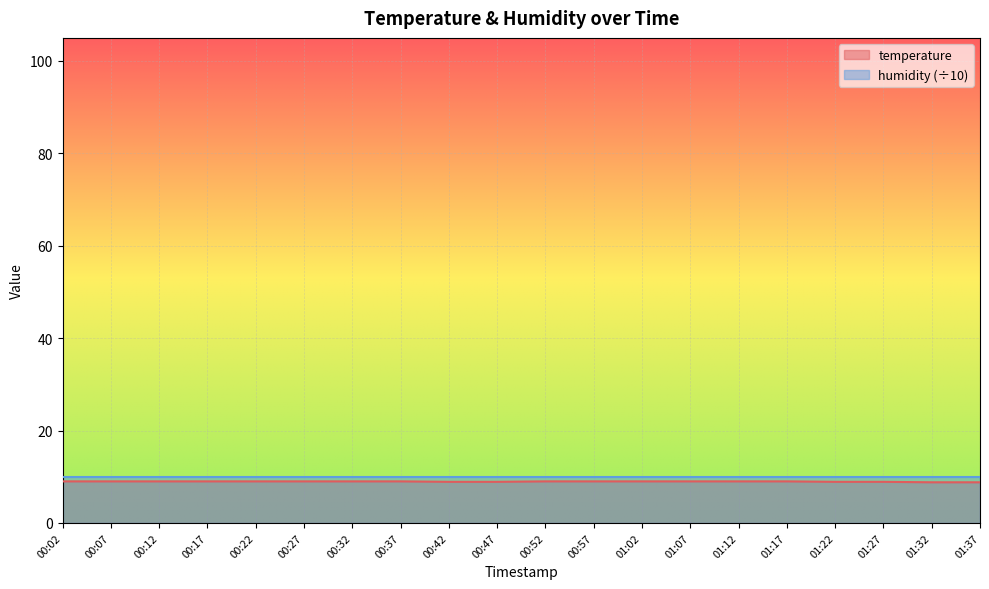

What is the maximum value shown in the chart?

10.0